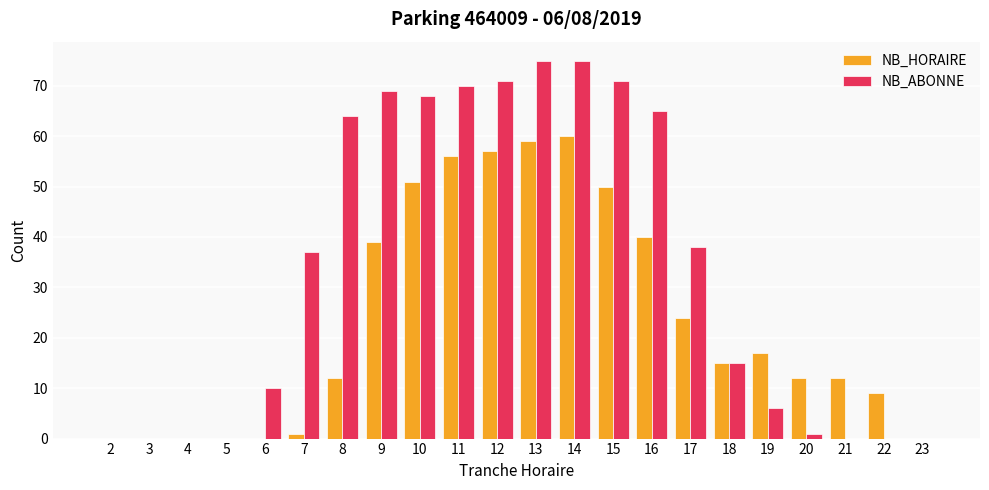

Which series has the widest spread of values?

NB_ABONNE